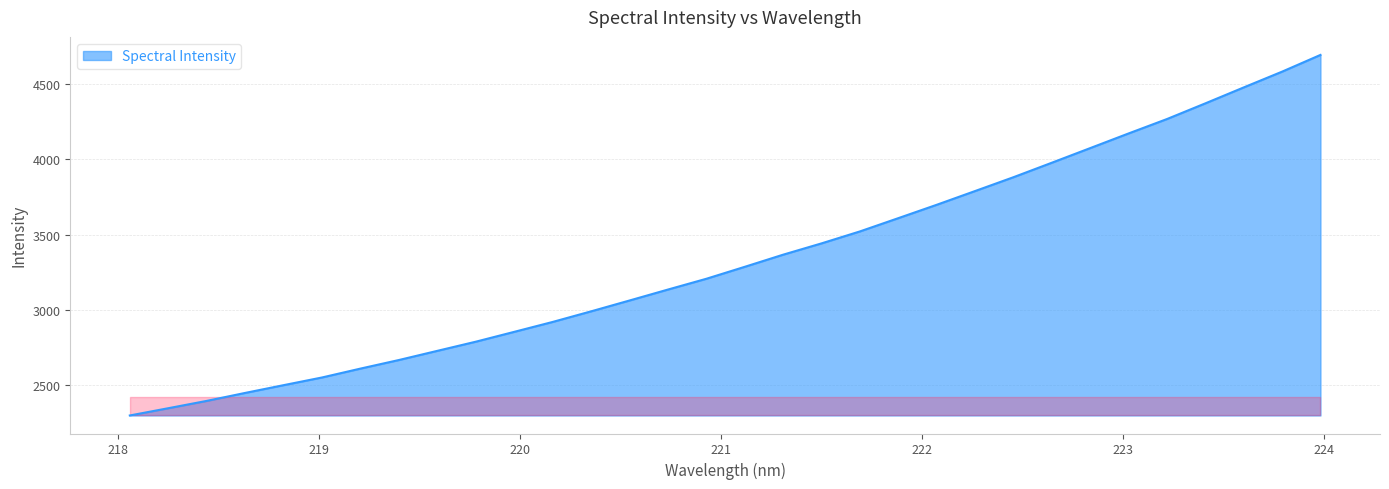

What is the smallest value displayed?

2296.4